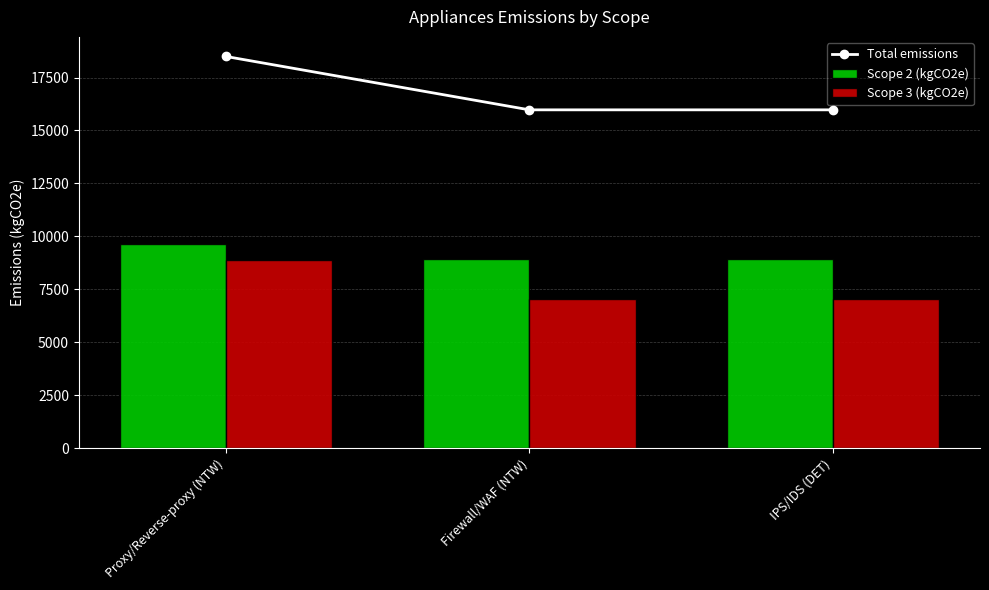

Reading left to right, transcribe all the data shown in this chart.

Total emissions: Proxy/Reverse-proxy (NTW)=18493.7	Firewall/WAF (NTW)=15972.8	IPS/IDS (DET)=15972.8
Scope 2 (kgCO2e): Proxy/Reverse-proxy (NTW)=9616.7	Firewall/WAF (NTW)=8917.3	IPS/IDS (DET)=8917.3
Scope 3 (kgCO2e): Proxy/Reverse-proxy (NTW)=8877.0	Firewall/WAF (NTW)=7055.5	IPS/IDS (DET)=7055.5